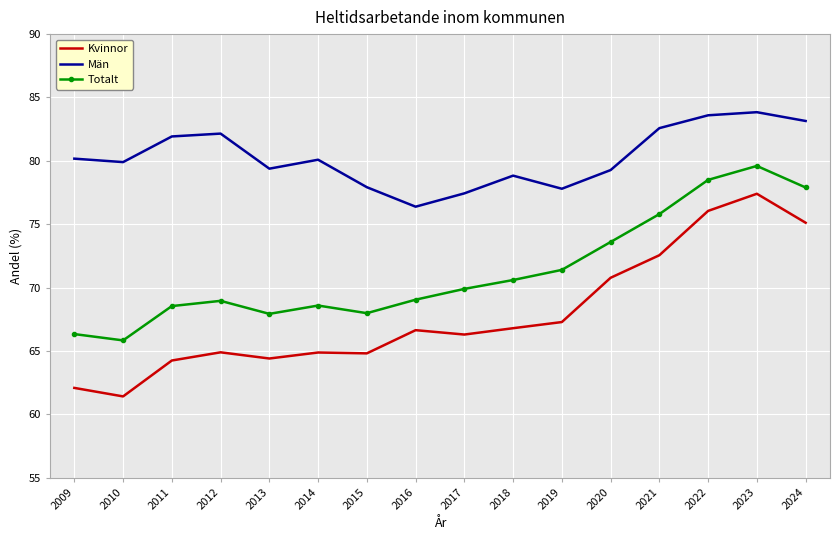

What is the total value across all series at 2018?

216.2